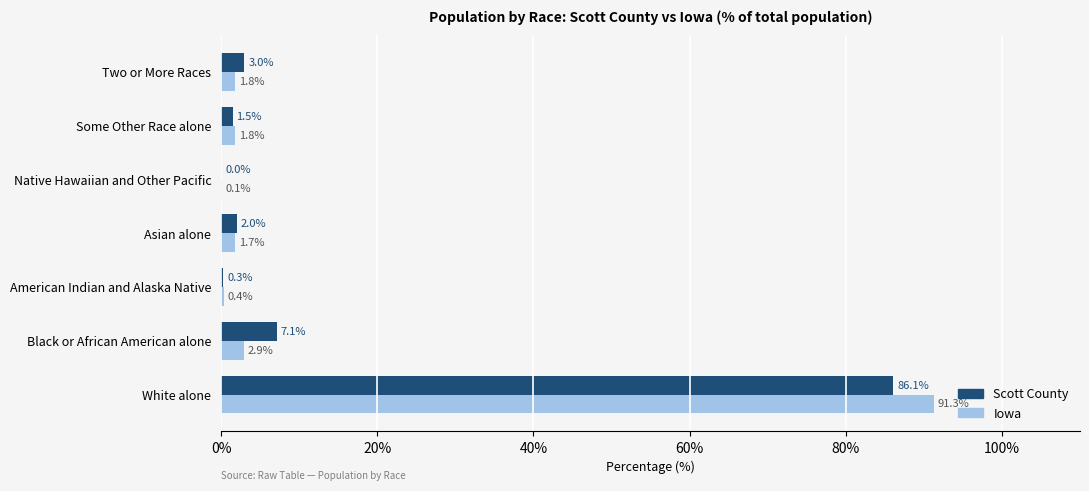

Between White alone and Two or More Races, which series saw the biggest shift?

Iowa